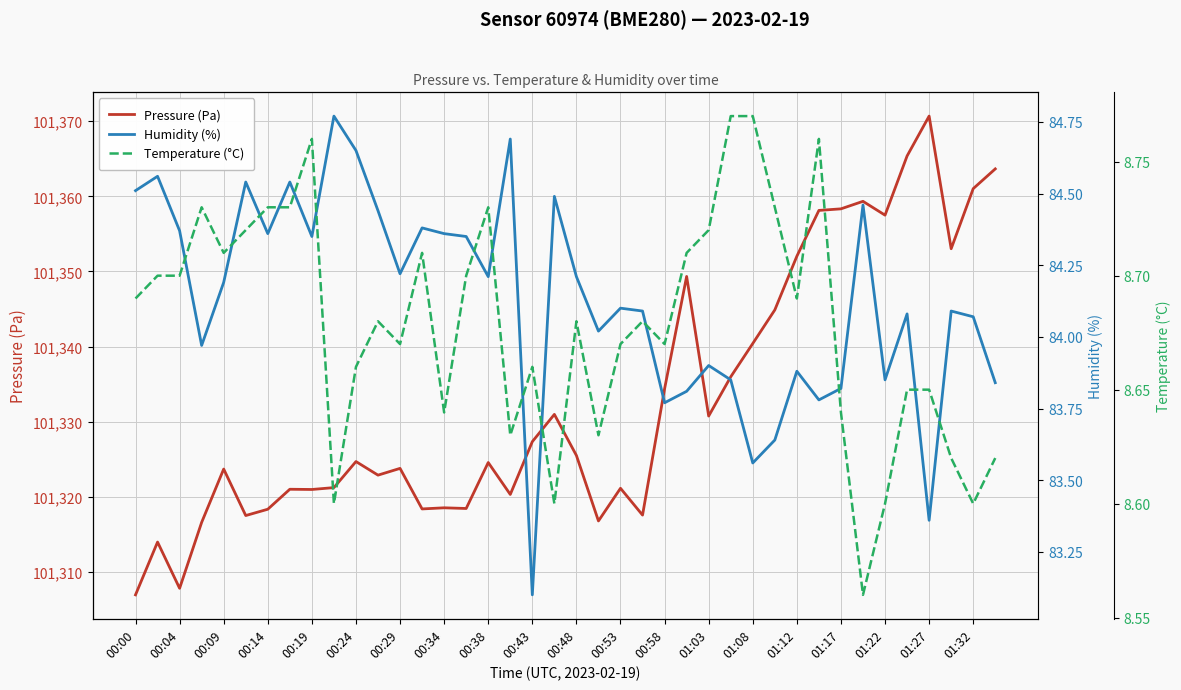

True or false: Temperature (°C) and Humidity (%) intersect in this chart.

False